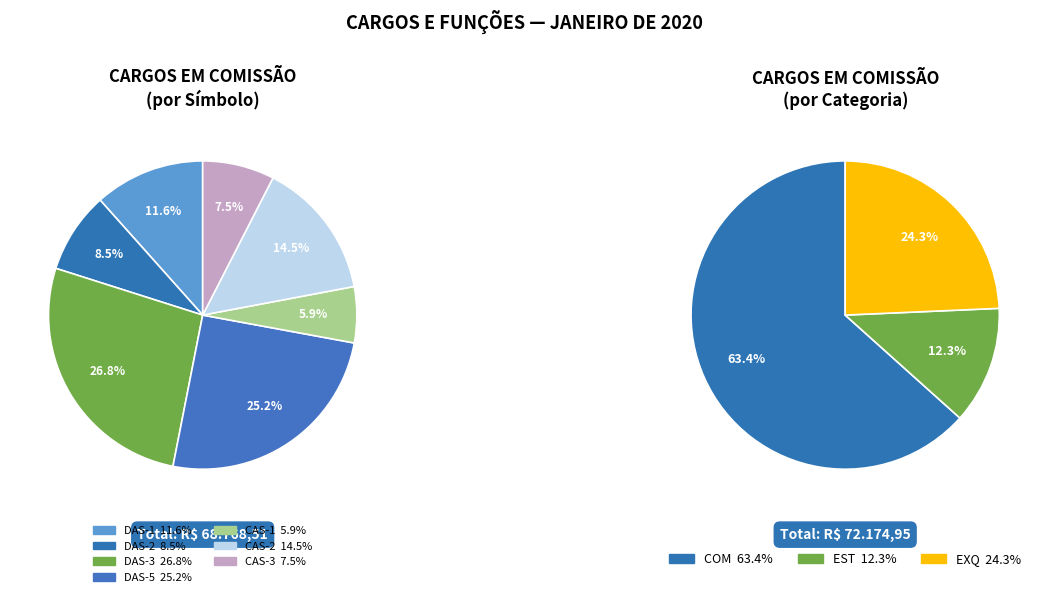

The CAS-2 slice represents 14% of the pie. True or false?

True